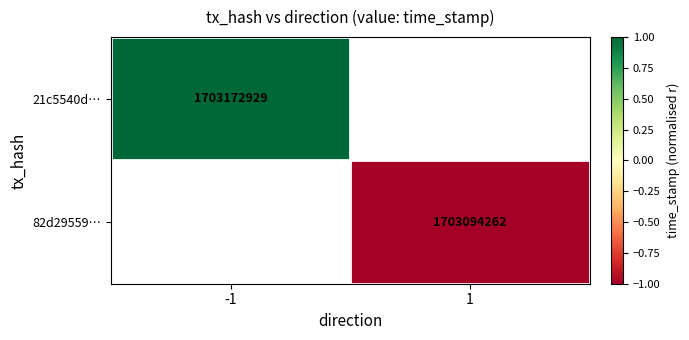

Which label corresponds to the largest value in the chart?

-1